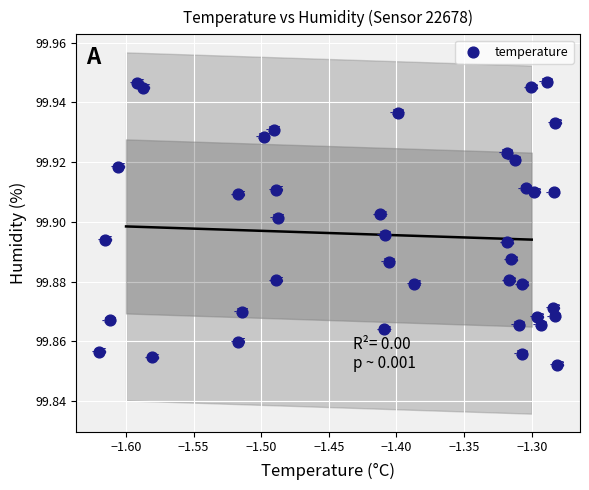

What is the range of X values (max minus min)?

0.3